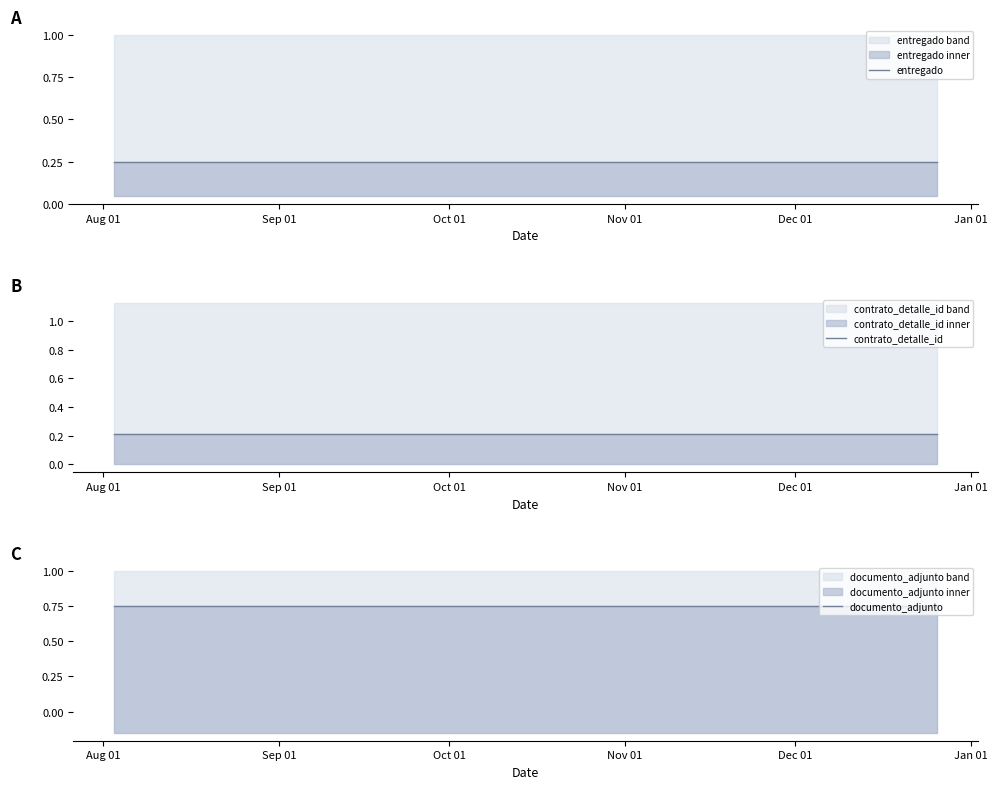

Which category has the highest value across all series?

Aug 01